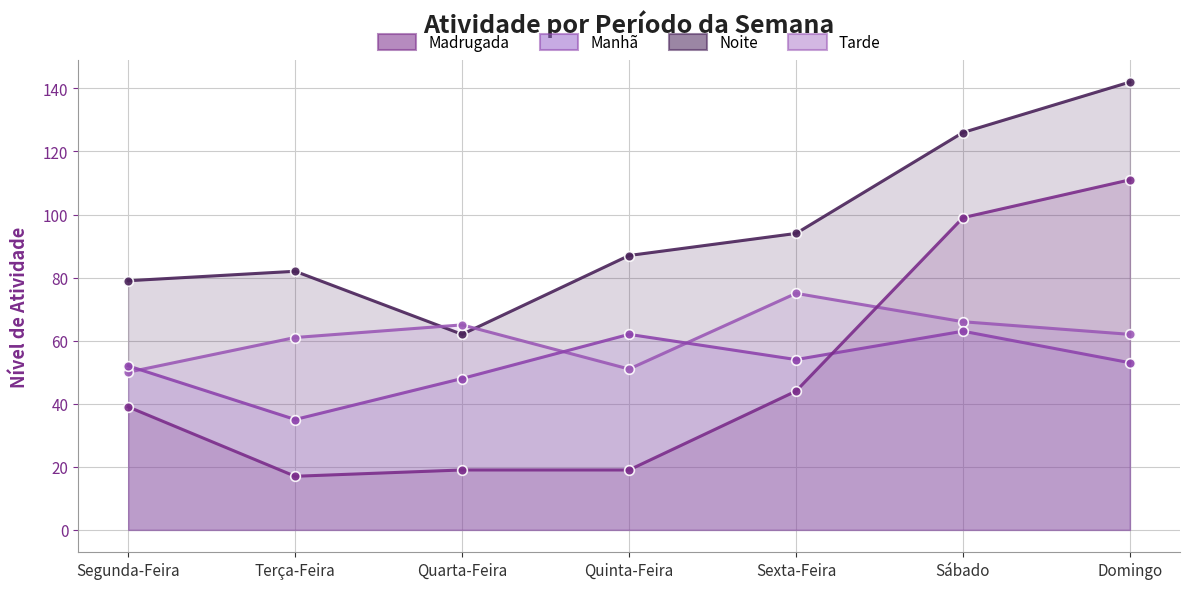

Read the Madrugada value at Domingo, to the nearest 10.

110